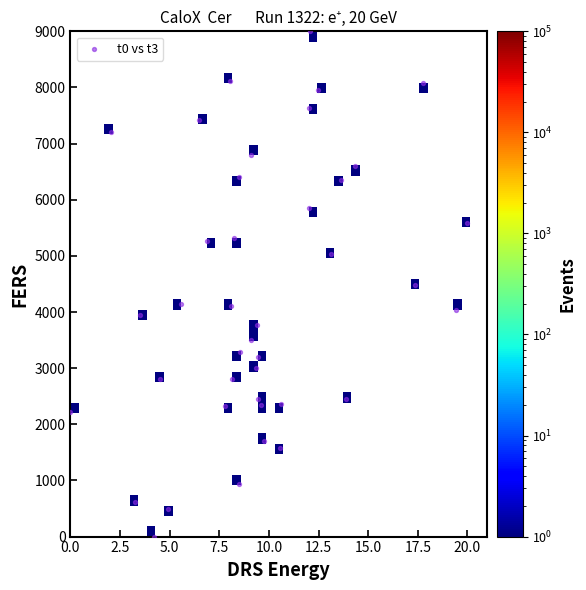

What is the range of X values (max minus min)?

20.0